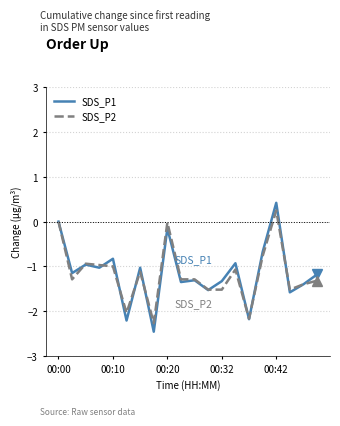

What is the lowest value of the SDS_P2 series?

-2.3